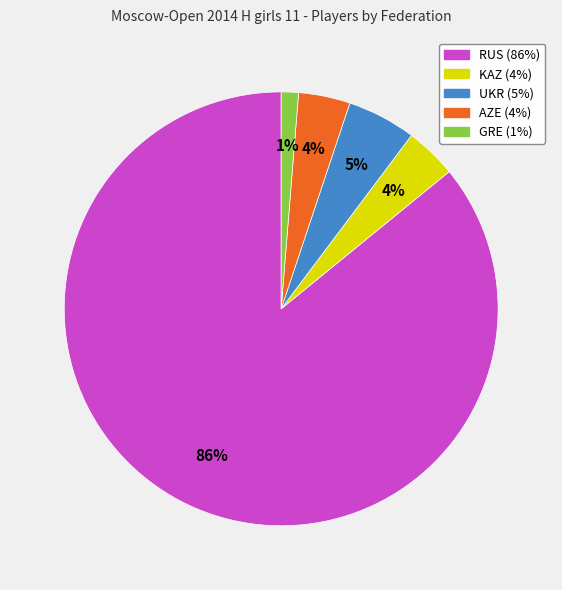

Combined, do KAZ and GRE account for over 50%?

No